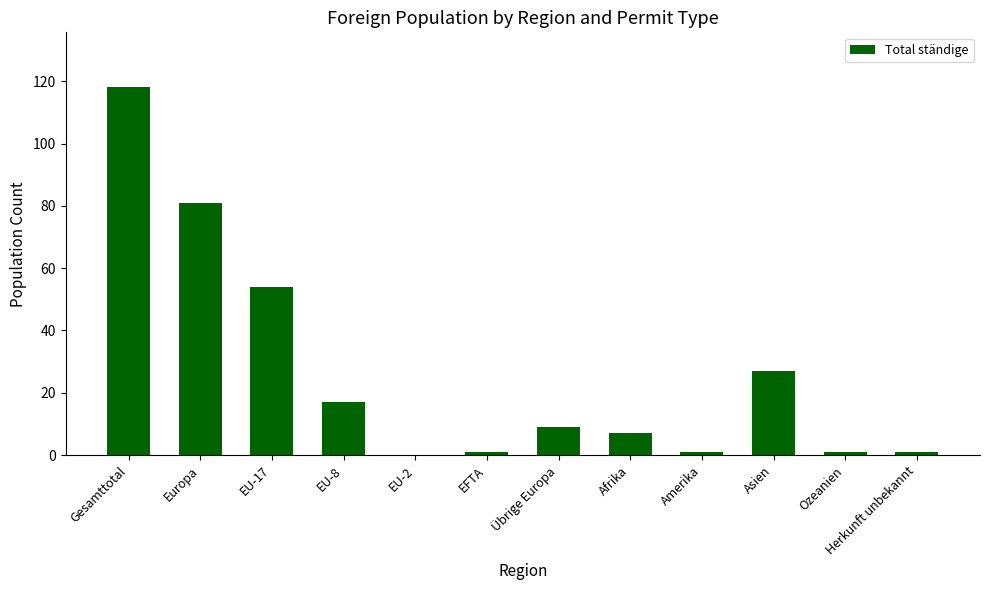

What is the change in value from EU-8 to Herkunft unbekannt?

-16